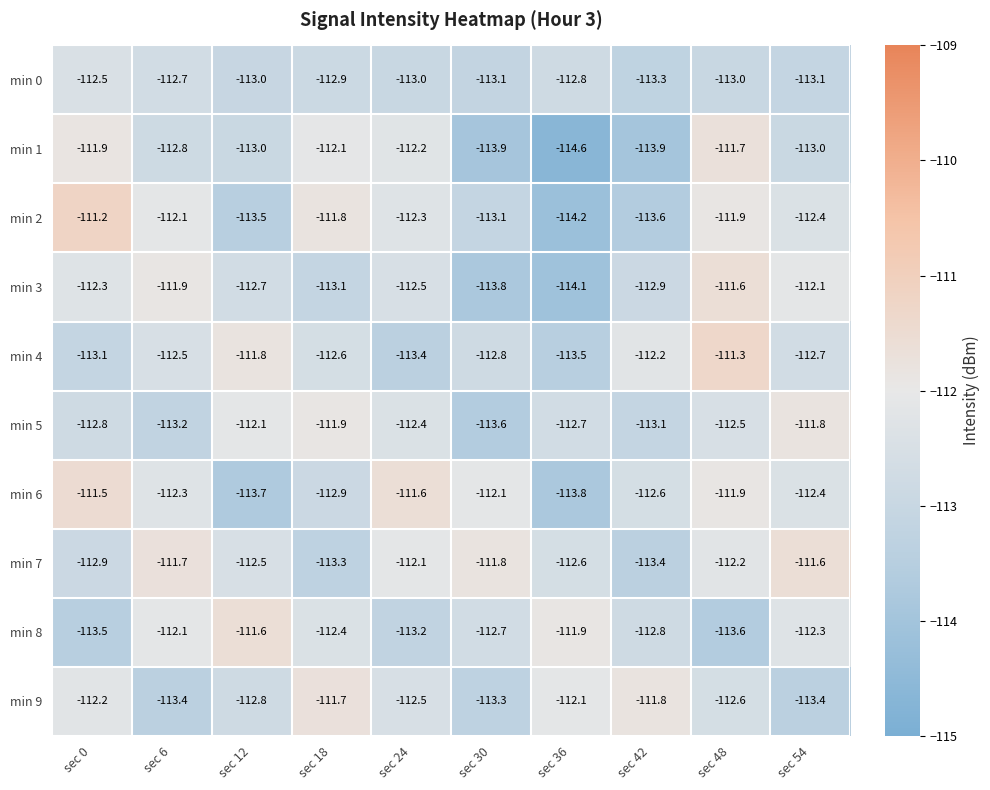

How many data points does each series have?

10